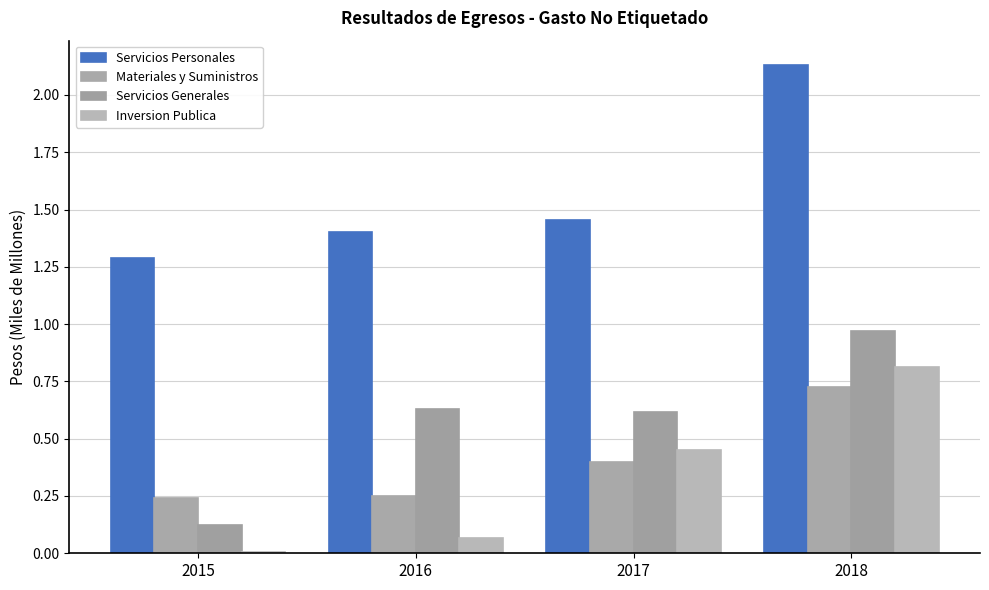

What is the difference between the maximum and minimum values in the Materiales y Suministros series?

0.5